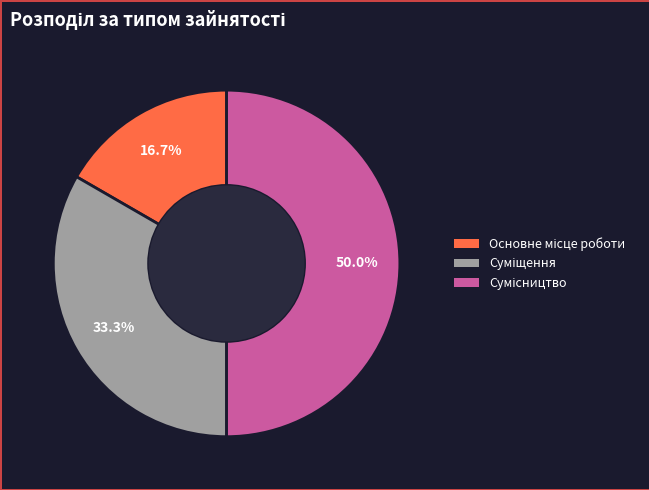

To the nearest percent, what is the difference between the Сумісництво and Основне місце роботи slice percentages?

33%